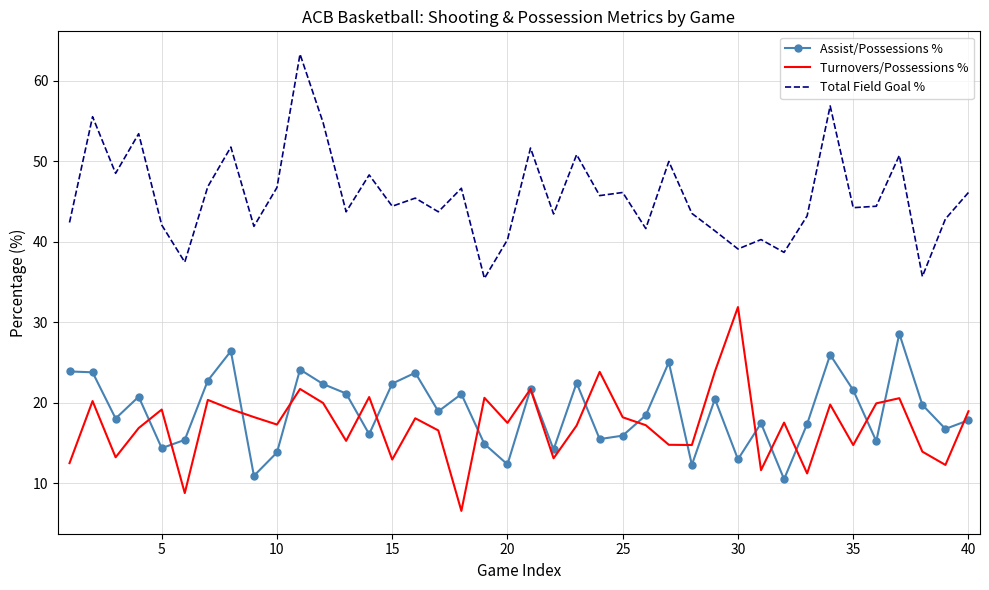

List the series in order of their peak value, highest first.

Total Field Goal %, Turnovers/Possessions %, Assist/Possessions %